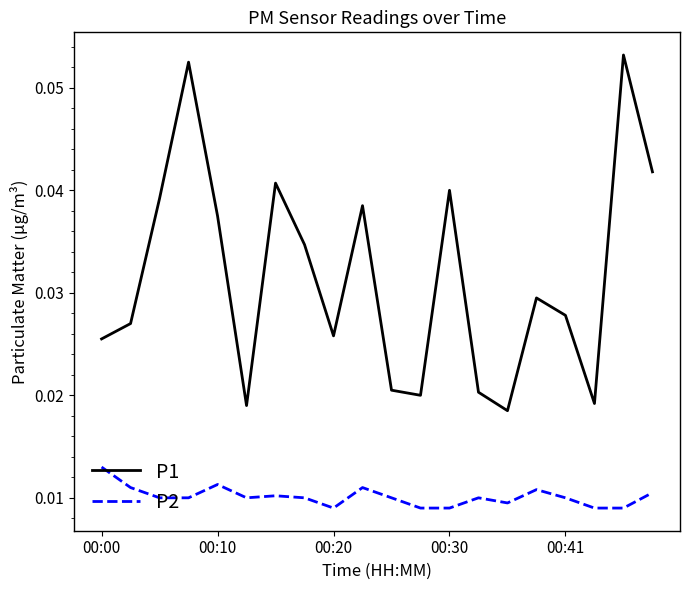

Which series has the largest total across all categories?

P1